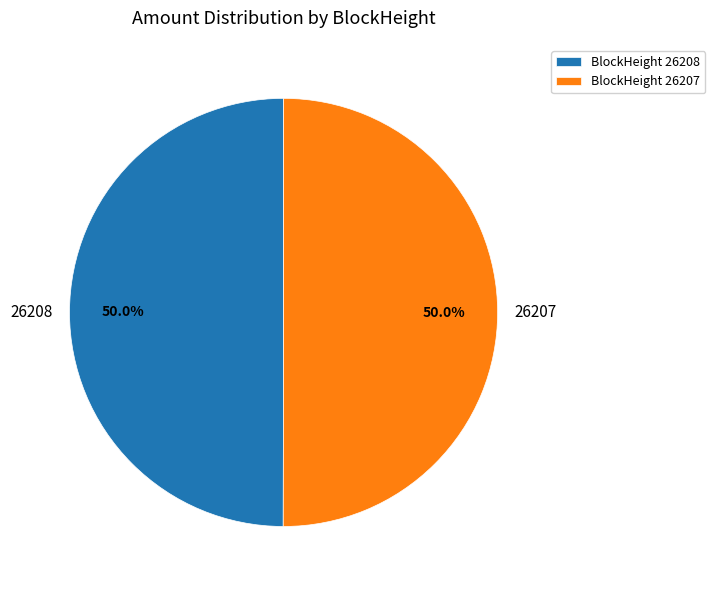

What is the total percentage of 26208 and 26207?

100.0%